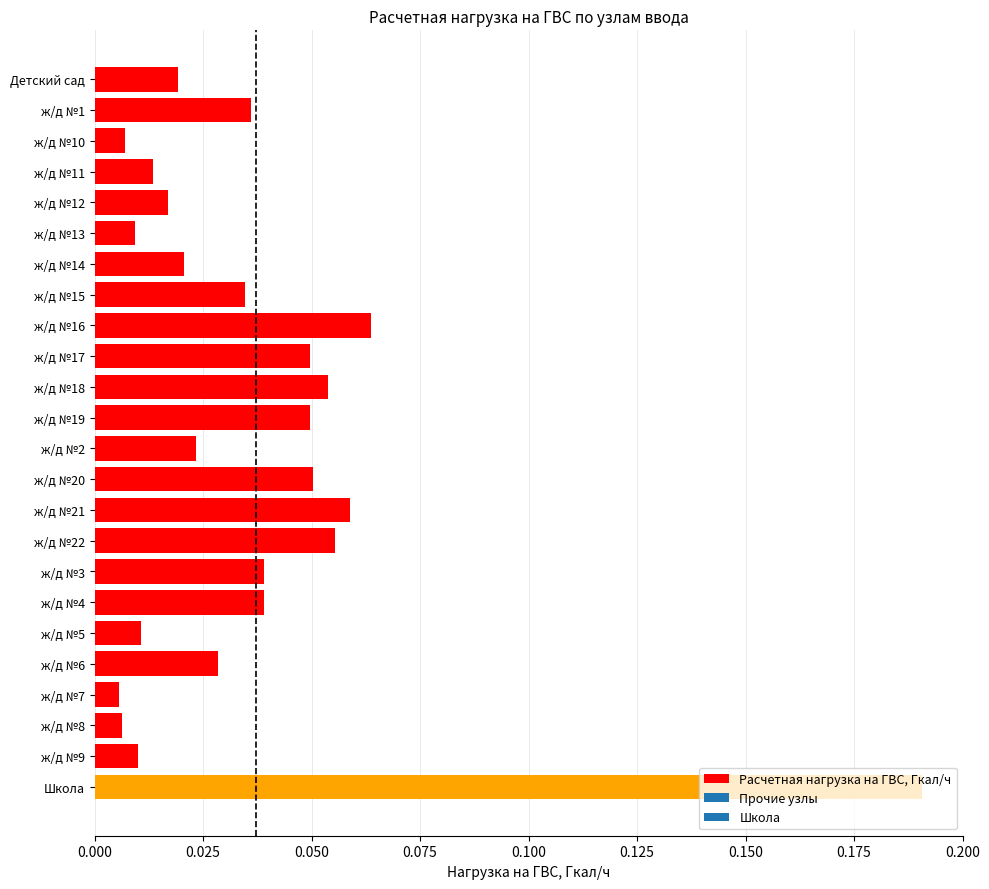

The chart shows a value of 0.0 at ж/д №20. True or false?

False